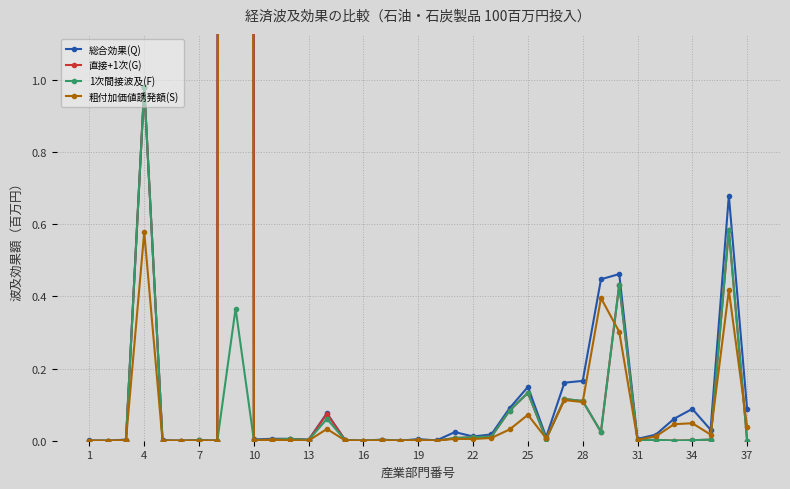

Reading right to left, extract all data points from this chart.

総合効果(Q): 0.1	0.7	0.0	0.1	0.1	0.0	0.0	0.5	0.4	0.2	0.2	0.0	0.1	0.1	0.0	0.0	0.0	0.0	0.0	0.0	0.0	0.0	0.0	0.1	0.0	0.0	0.0	0.0	100.4	0.0	0.0	0.0	0.0	1.0	0.0	0.0	0.0
直接+1次(G): 0.0	0.6	0.0	0.0	0.0	0.0	0.0	0.4	0.0	0.1	0.1	0.0	0.1	0.1	0.0	0.0	0.0	0.0	0.0	0.0	0.0	0.0	0.0	0.1	0.0	0.0	0.0	0.0	100.4	0.0	0.0	0.0	0.0	1.0	0.0	0.0	0.0
1次間接波及(F): 0.0	0.6	0.0	0.0	0.0	0.0	0.0	0.4	0.0	0.1	0.1	0.0	0.1	0.1	0.0	0.0	0.0	0.0	0.0	0.0	0.0	0.0	0.0	0.1	0.0	0.0	0.0	0.0	0.4	0.0	0.0	0.0	0.0	1.0	0.0	0.0	0.0
粗付加価値誘発額(S): 0.0	0.4	0.0	0.0	0.0	0.0	0.0	0.3	0.4	0.1	0.1	0.0	0.1	0.0	0.0	0.0	0.0	0.0	0.0	0.0	0.0	0.0	0.0	0.0	0.0	0.0	0.0	0.0	29.0	0.0	0.0	0.0	0.0	0.6	0.0	0.0	0.0